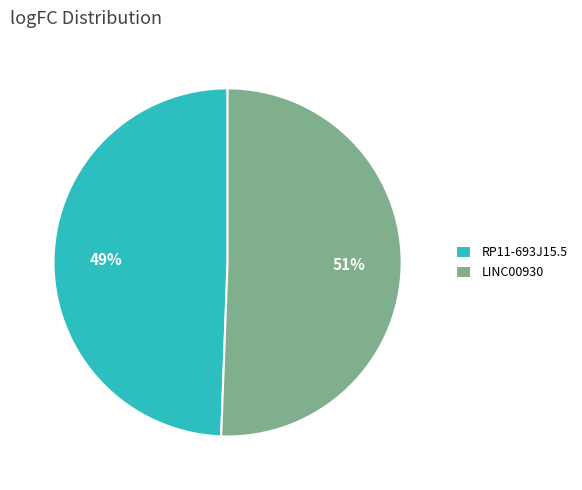

Count the number of slices in the pie.

2